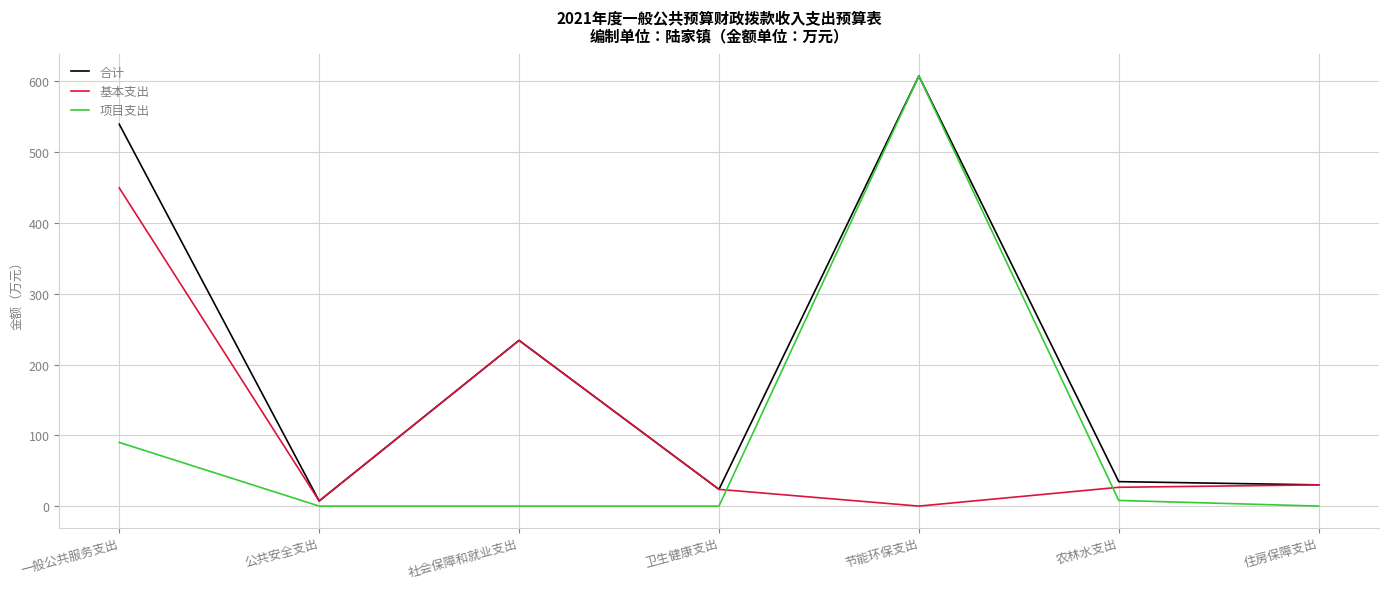

What is the sum of the 基本支出 values at 农林水支出 and 卫生健康支出?

50.2